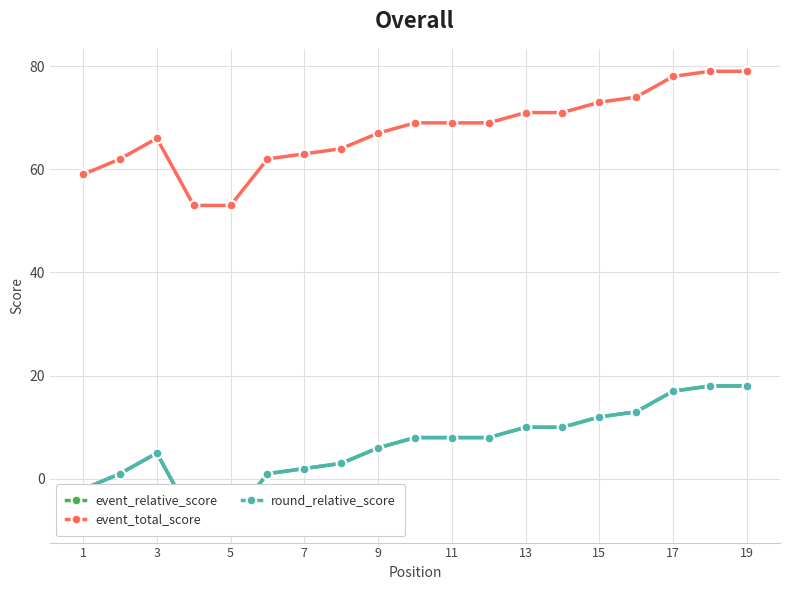

How many interior local peaks does the event_total_score series have?

1